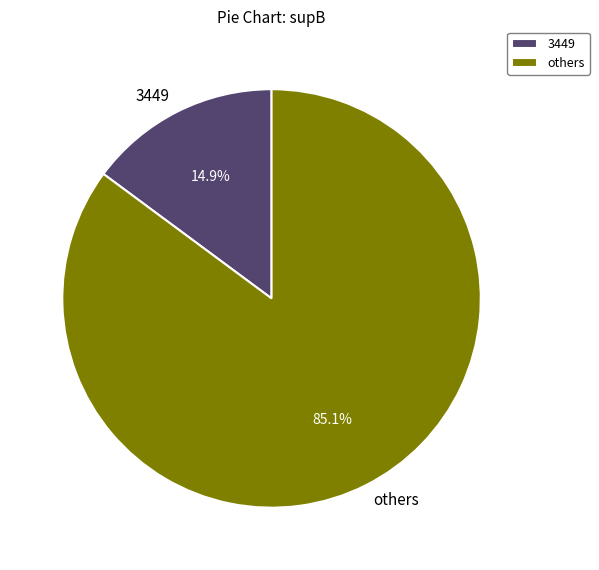

Which slice is the smallest?

3449